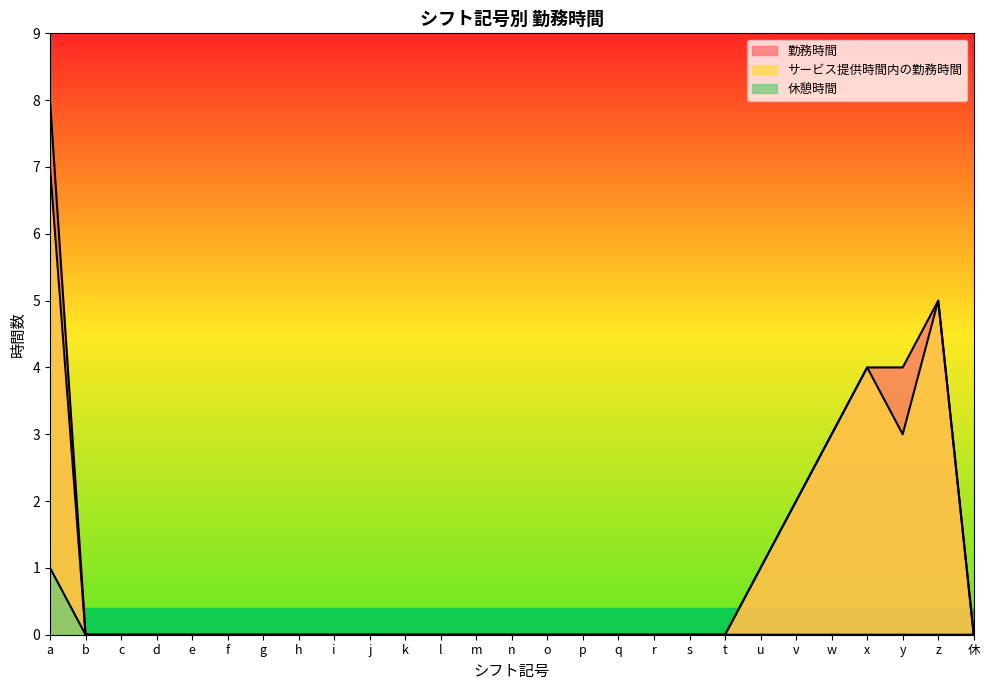

What is the highest value of the 休憩時間 series?

1